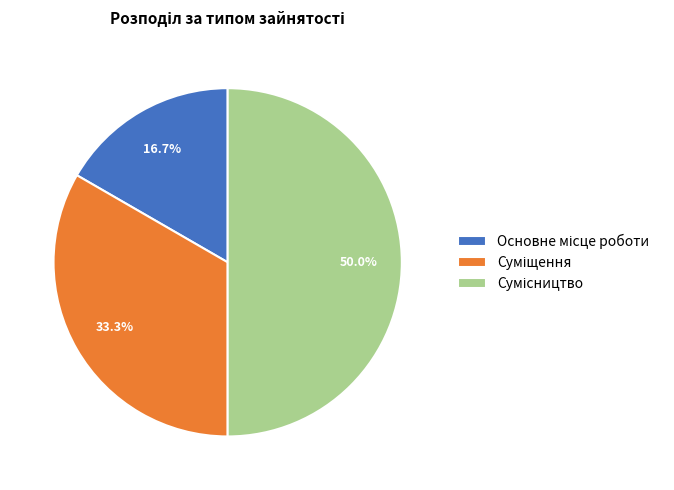

To the nearest percent, what is the difference between the largest and smallest slice percentages?

33%